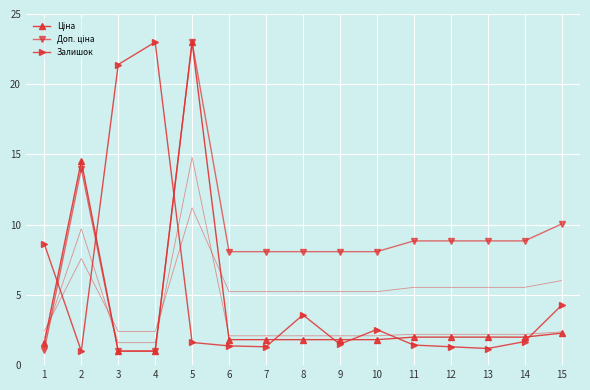

Between 15 and 12, which is larger?

15